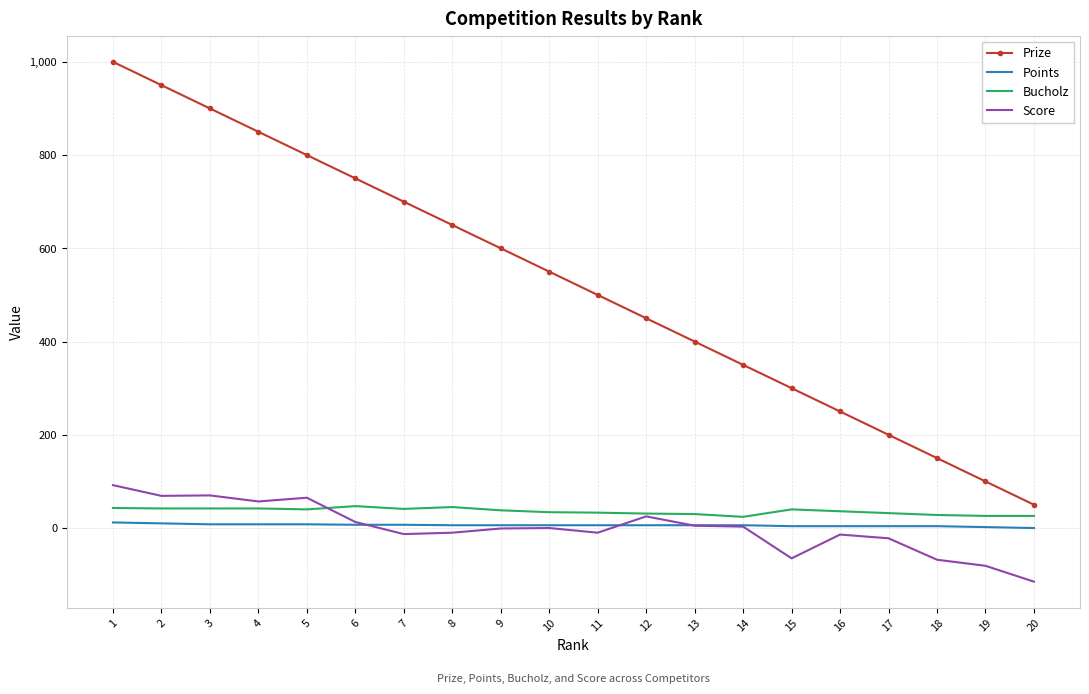

What are all the series names shown in the legend?

Prize, Points, Bucholz, Score